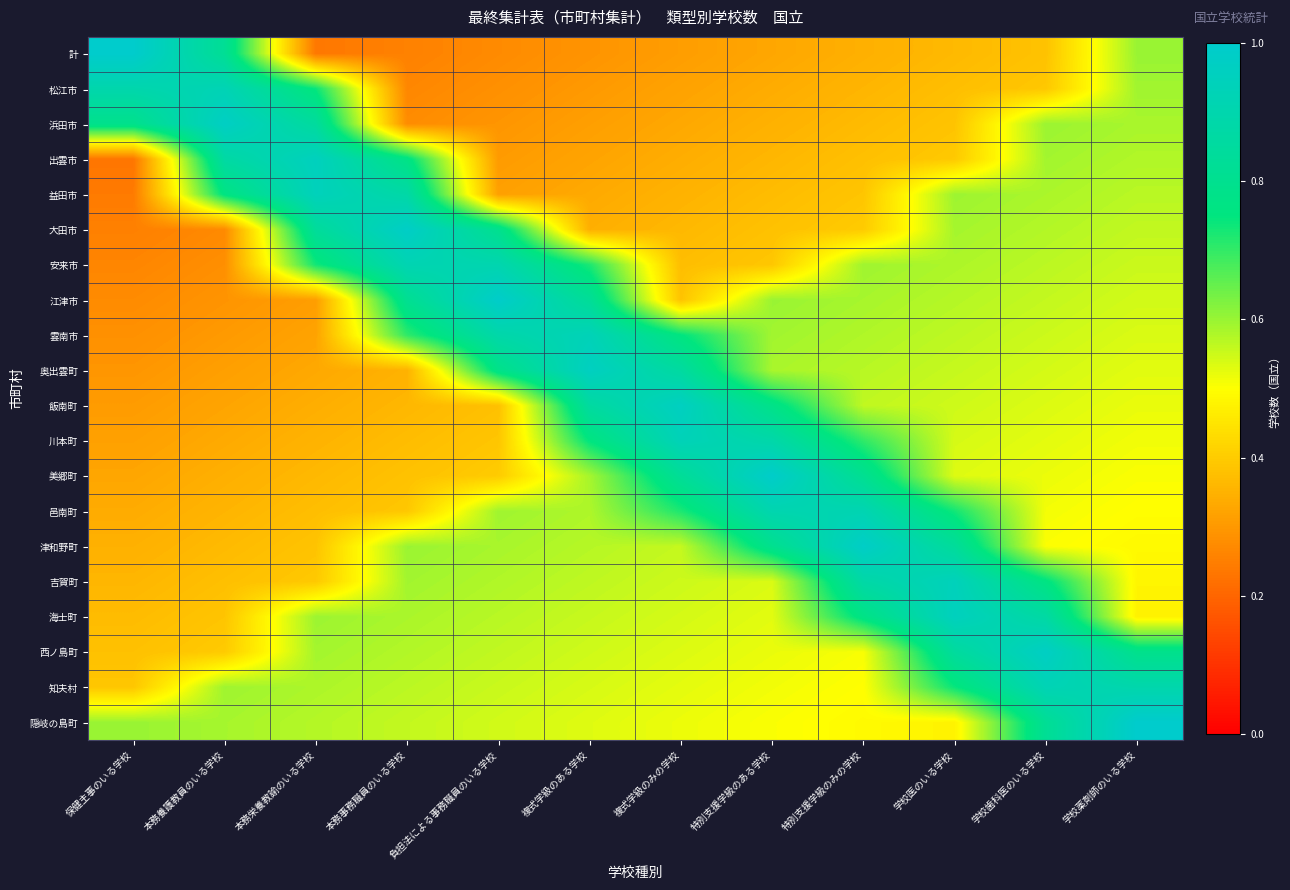

At how many categories does at least one series exceed 0?

12